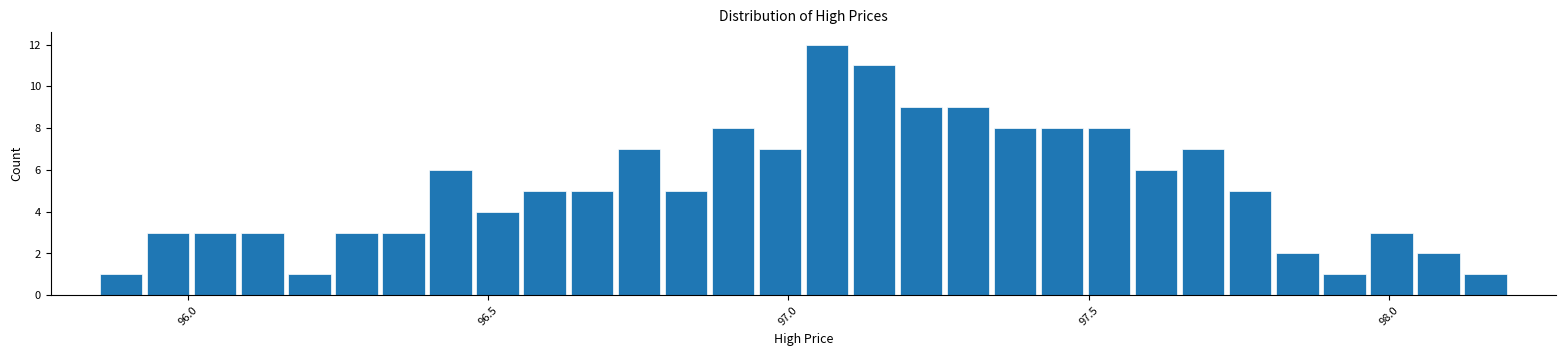

Read against the x-axis, roughly where is the centre of the tallest bar?

97.05